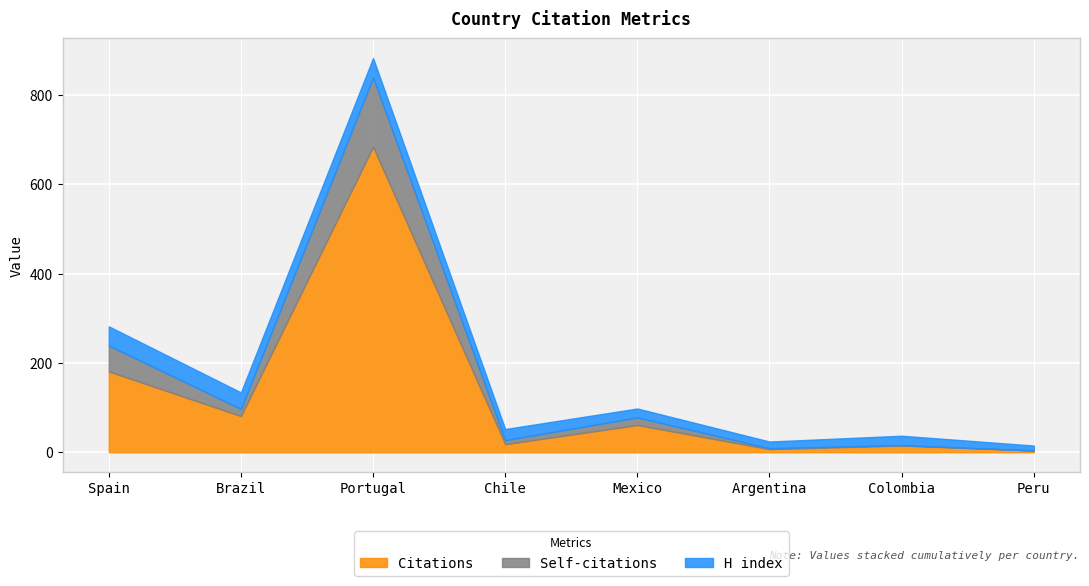

Does the chart display data point markers on the line(s)?

No